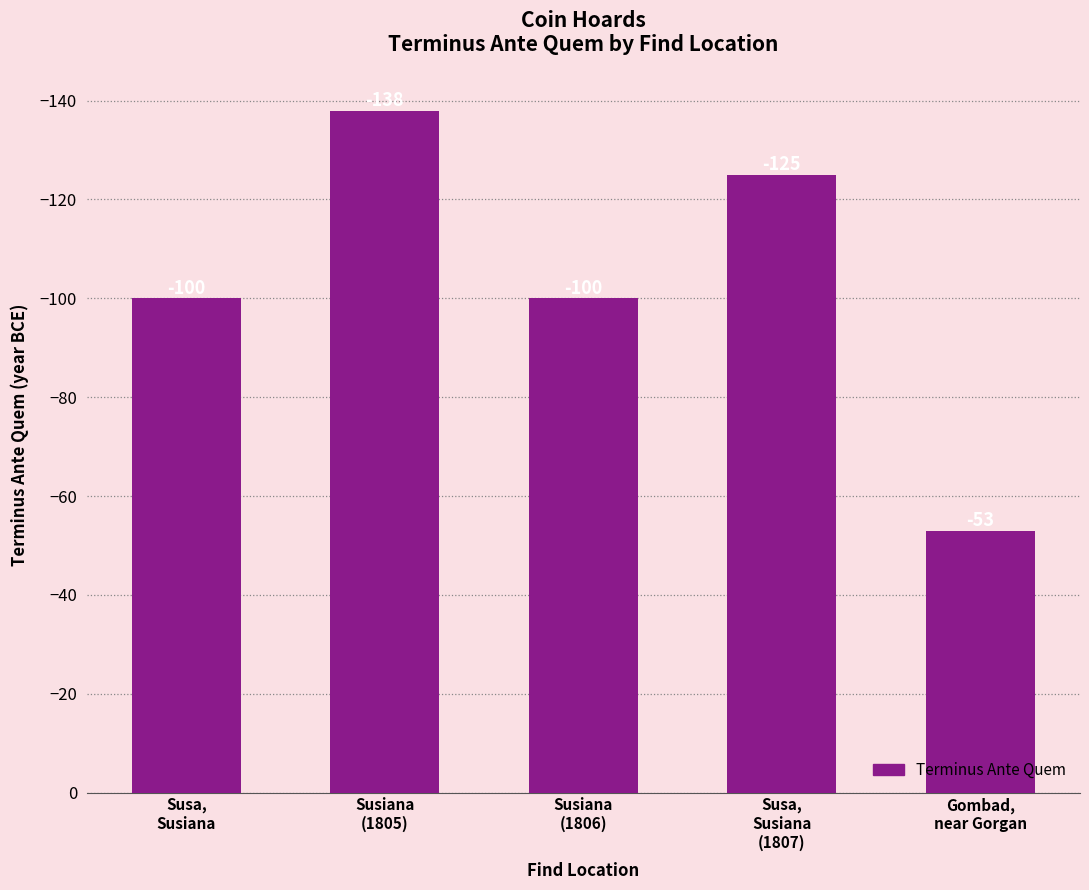

What is the value of the 2nd bar from the left?

-138